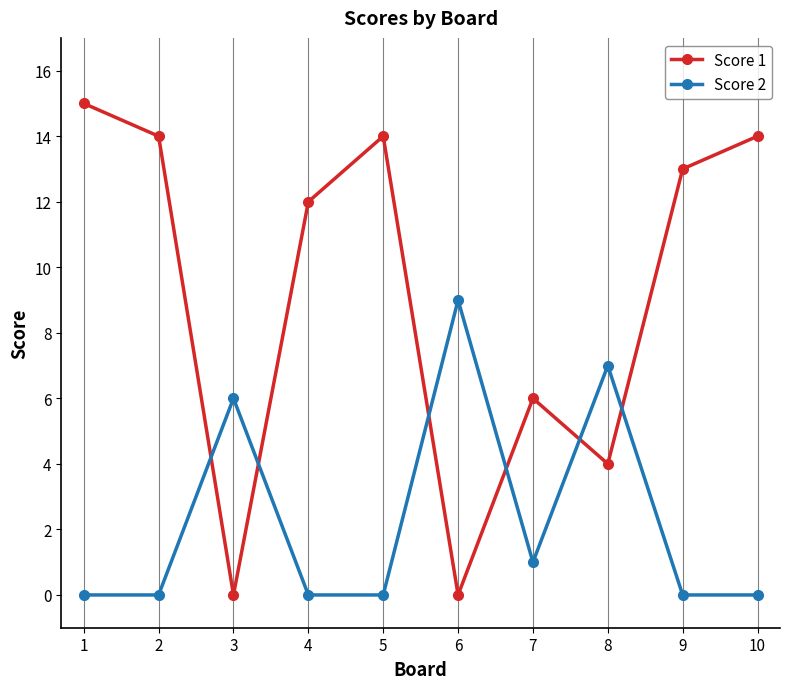

At 2, list the series in order from smallest to largest.

Score 2, Score 1